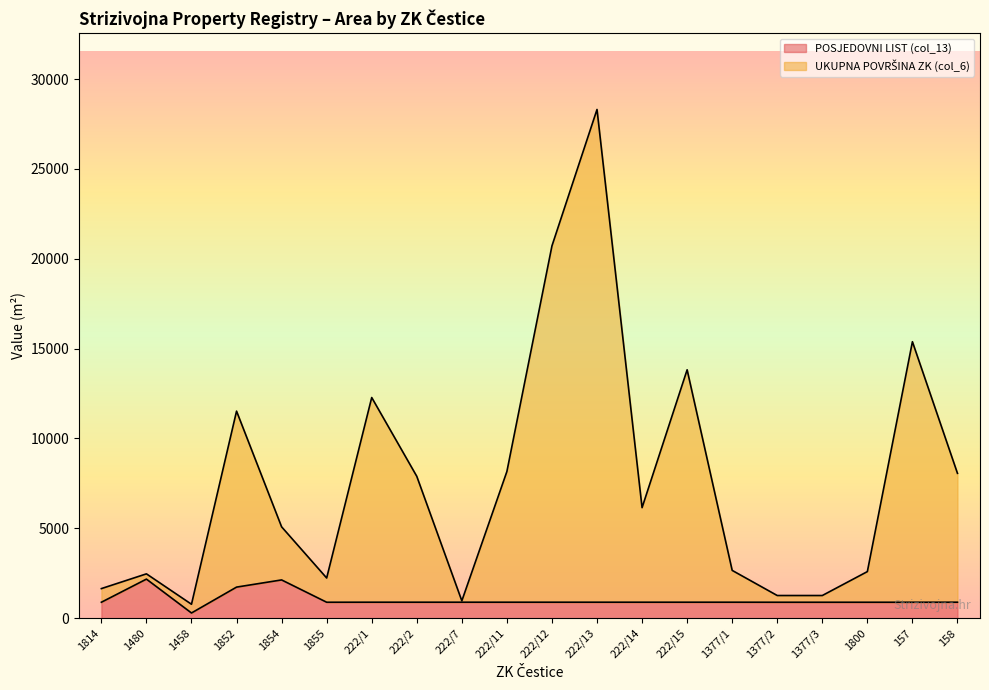

Does the chart have visible grid lines?

No